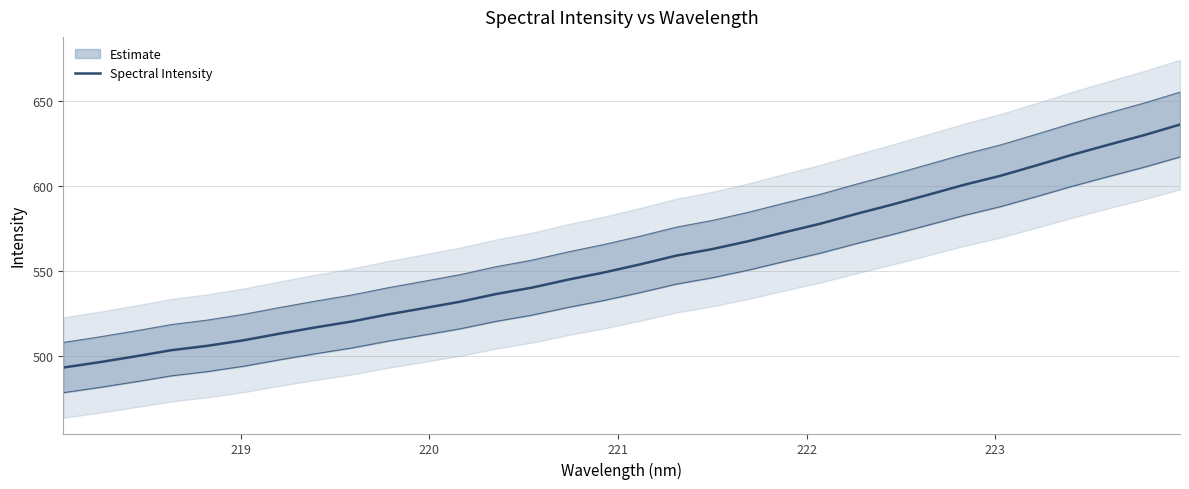

Reading left to right, list all the values displayed in this chart.

493.0	496.2	499.6	503.2	505.8	509.1	513.0	516.7	520.1	524.3	528.0	531.8	536.3	540.1	544.8	549.0	553.8	558.9	562.8	567.4	572.6	577.7	583.5	589.0	594.8	600.7	605.9	612.0	618.3	624.2	629.9	636.2